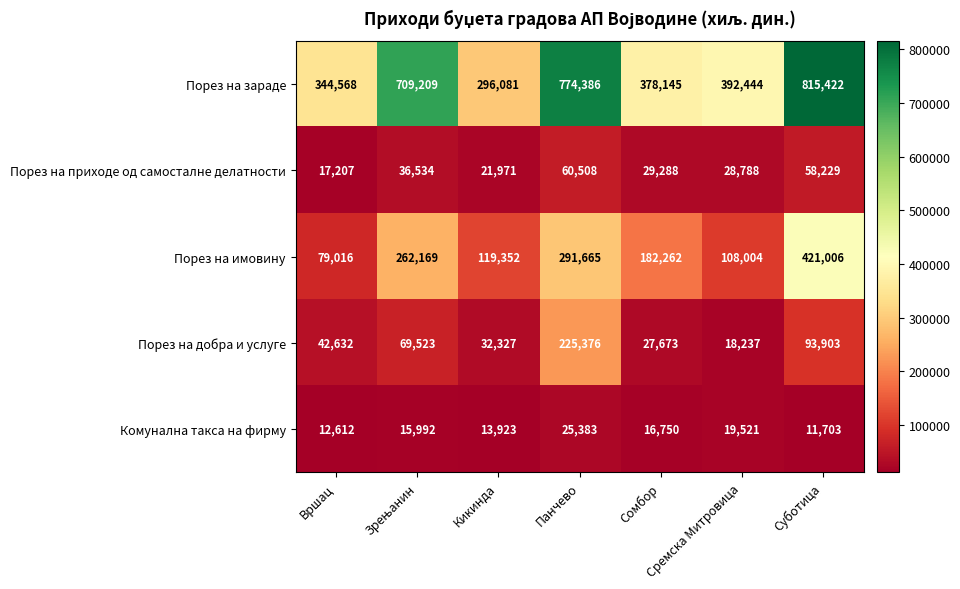

Which series has the widest spread of values?

Порез на зараде